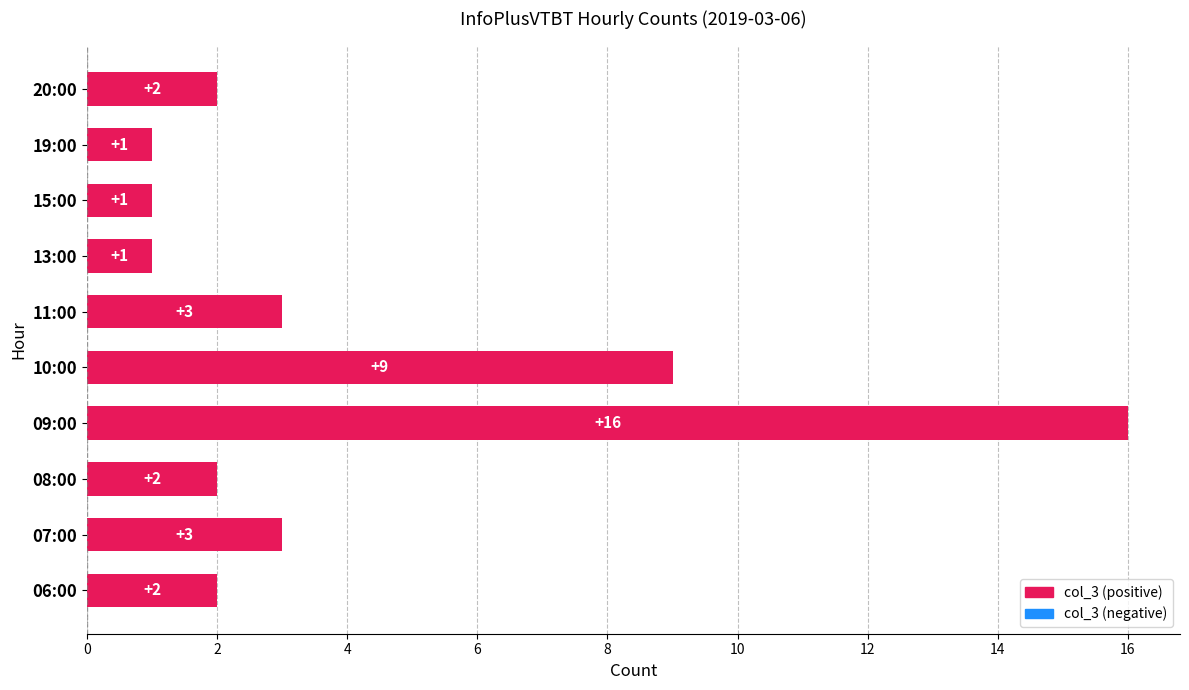

The value at 15:00 is 1. True or false?

True